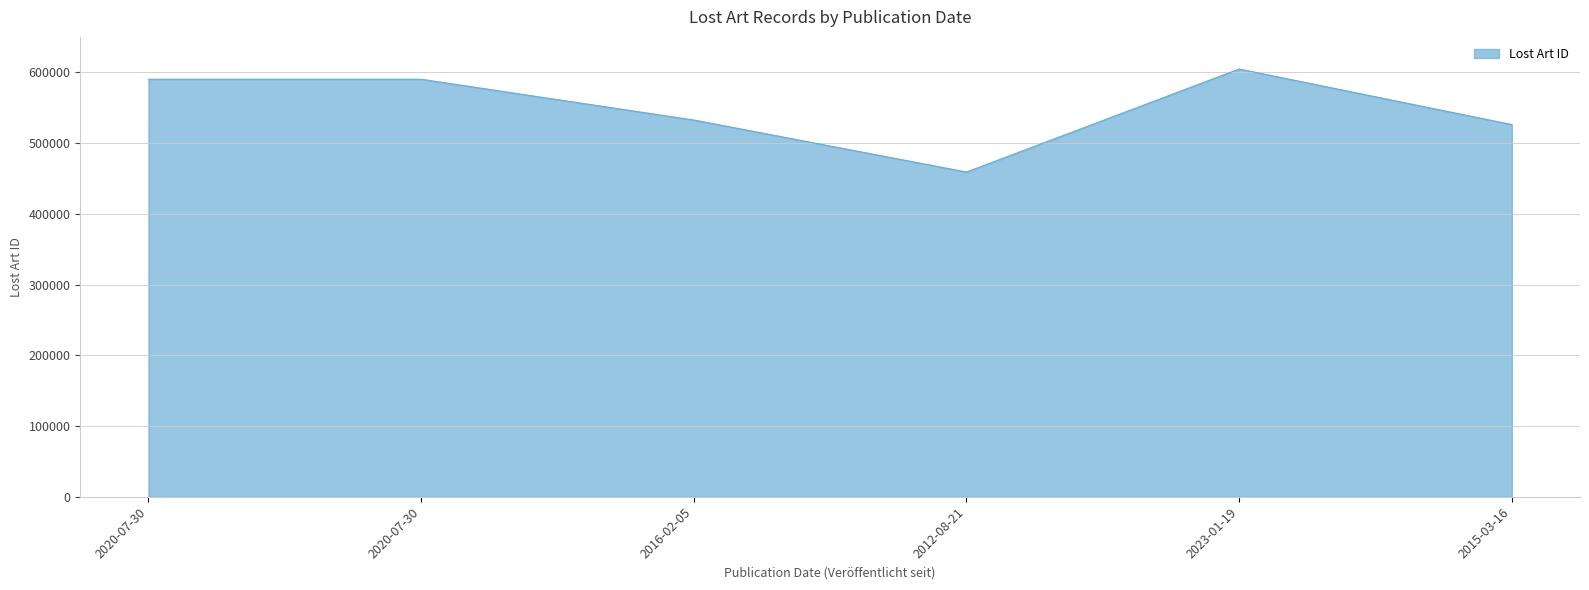

Count the number of categories in the chart.

6